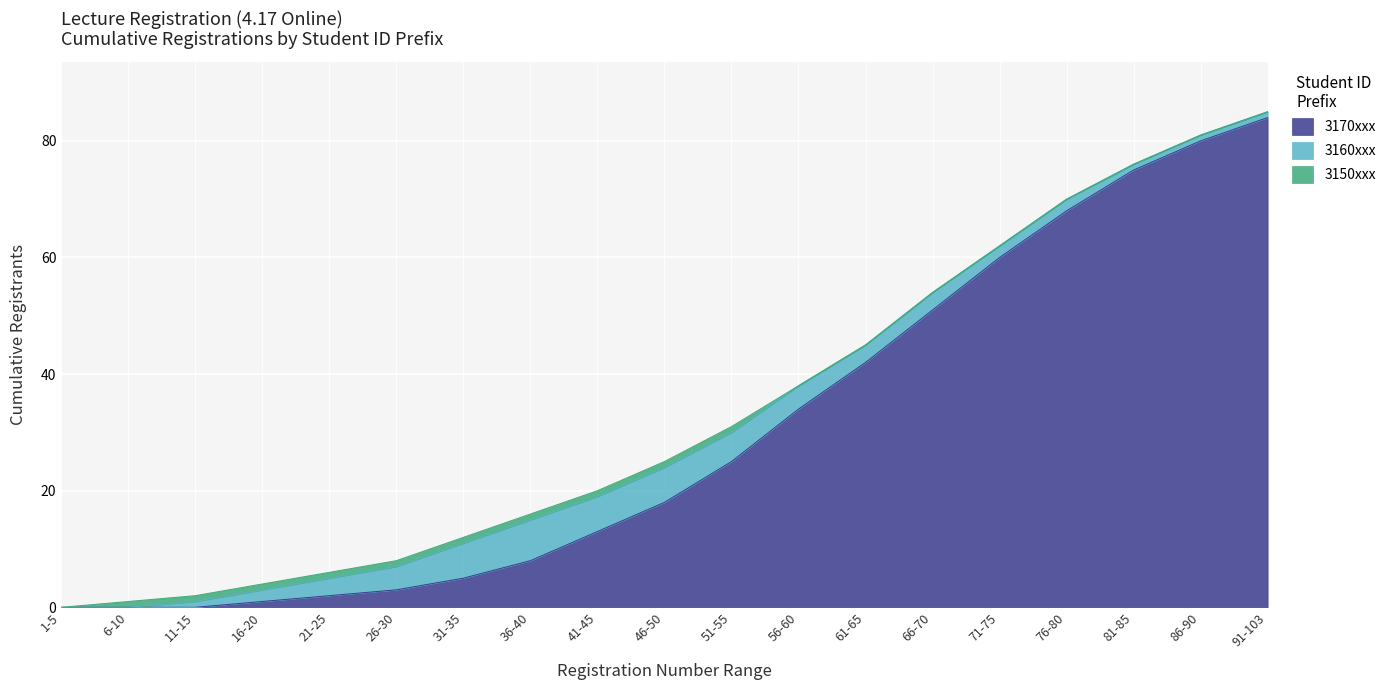

Does the chart display data point markers on the line(s)?

No